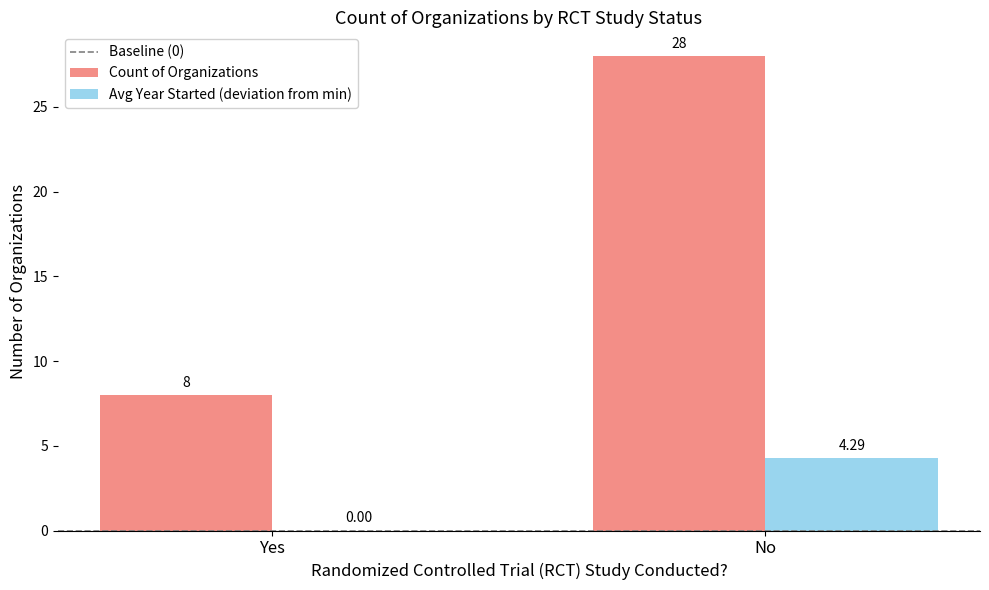

The value of Count of Organizations at No is 28.0. True or false?

True